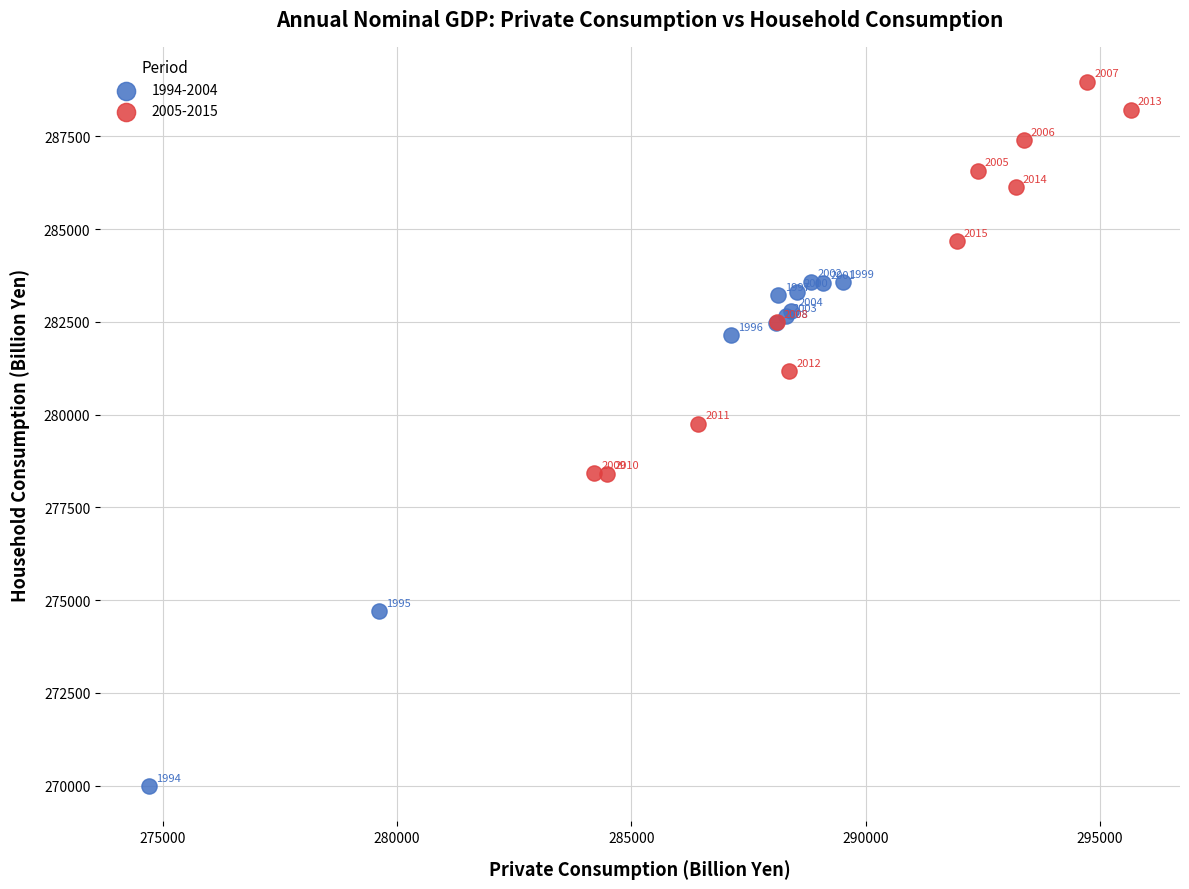

Which series contains the lowest Y value?

1994-2004